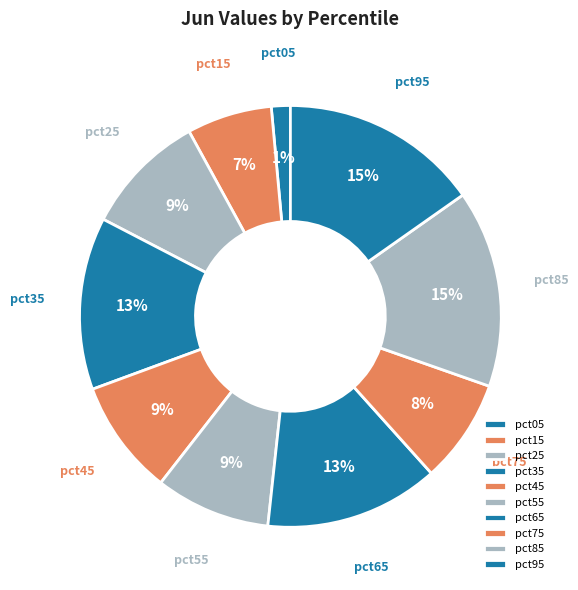

How many segments does this pie chart have?

10